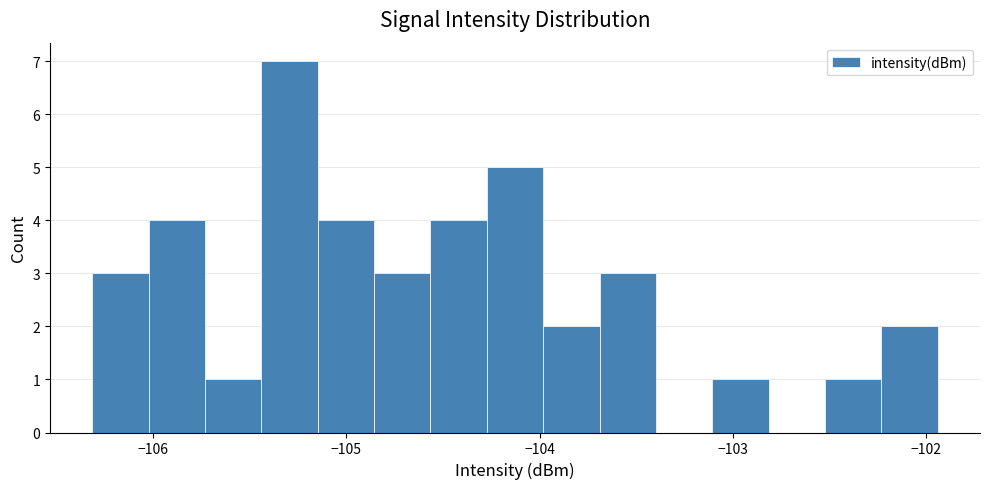

Around what value on the x-axis is the tallest bar? Give the approximate position of its centre, as read against the axis.

-105.3